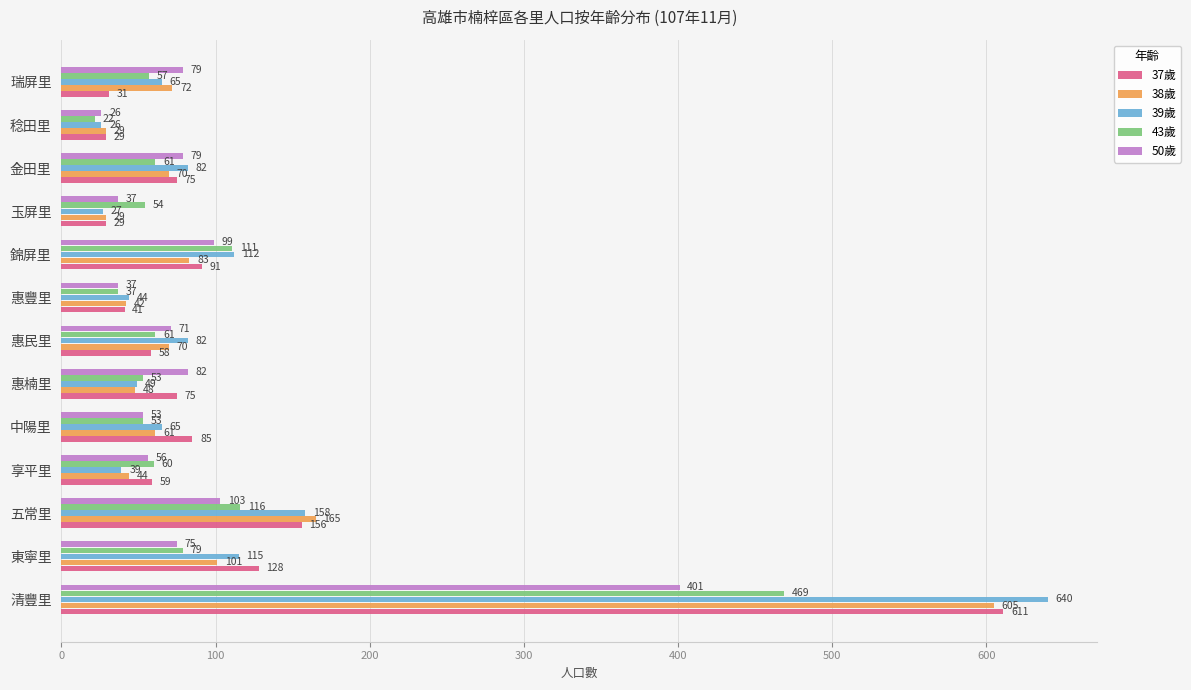

Which series has the largest total across all categories?

39歲